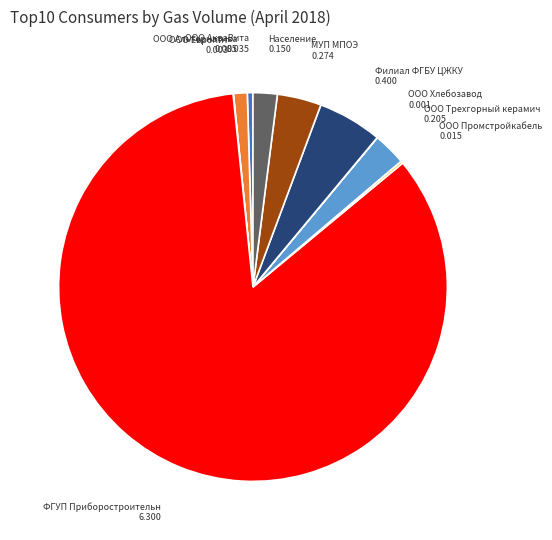

Does any single category account for the majority?

Yes